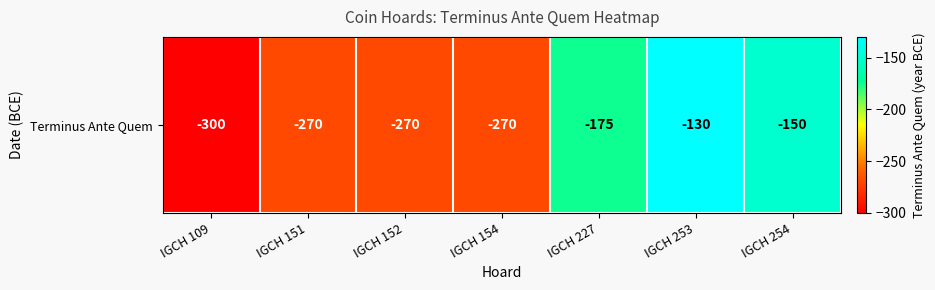

List the labels in order of value, largest first.

IGCH 253, IGCH 254, IGCH 227, IGCH 151, IGCH 152, IGCH 154, IGCH 109